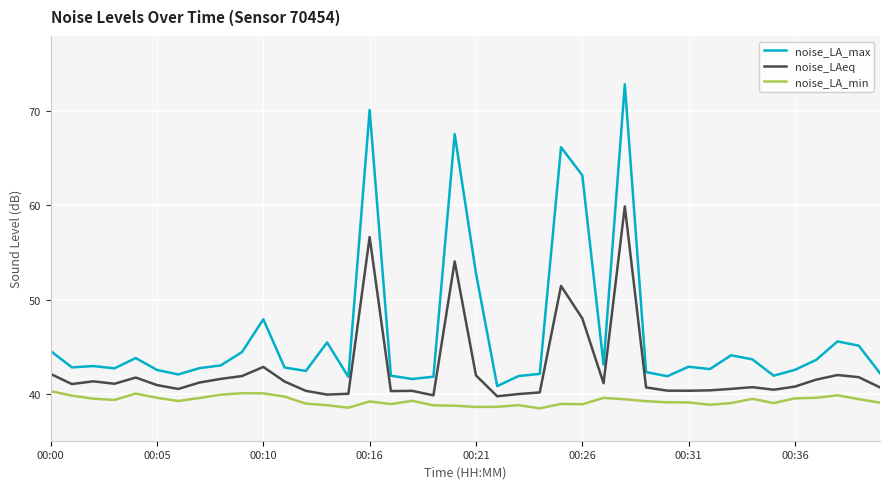

True or false: noise_LA_max and noise_LA_min intersect in this chart.

False